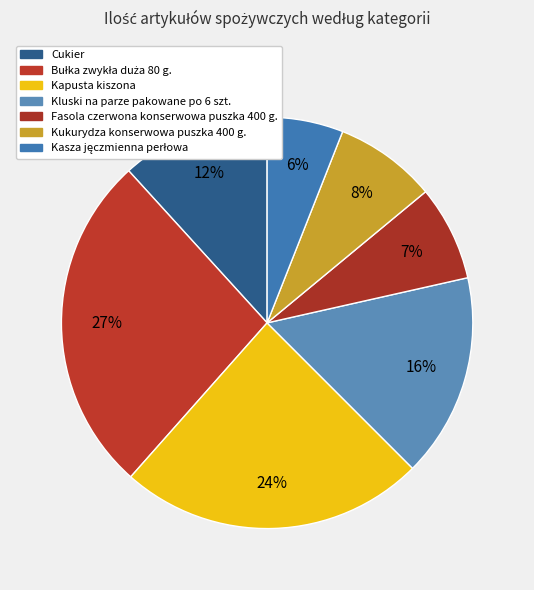

How many segments does this pie chart have?

7